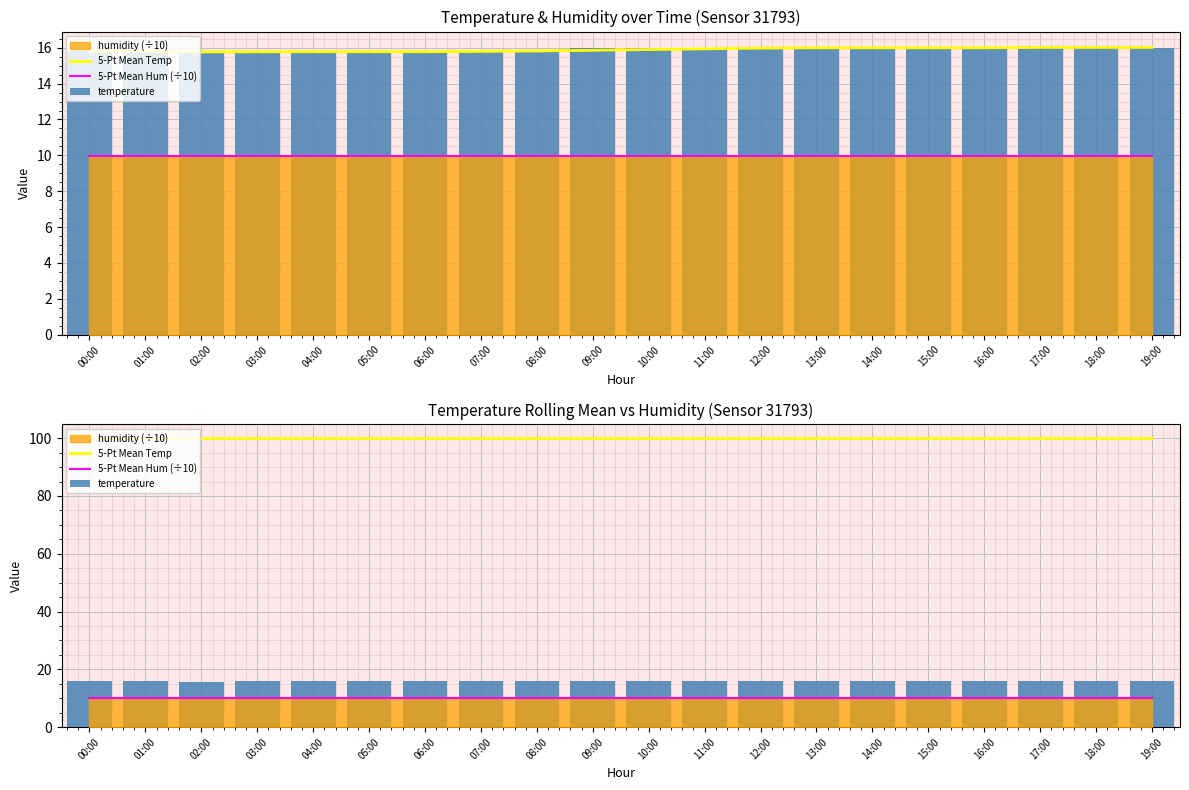

Between 00:00 and 06:00, which series saw the biggest shift?

5-Pt Mean Temp